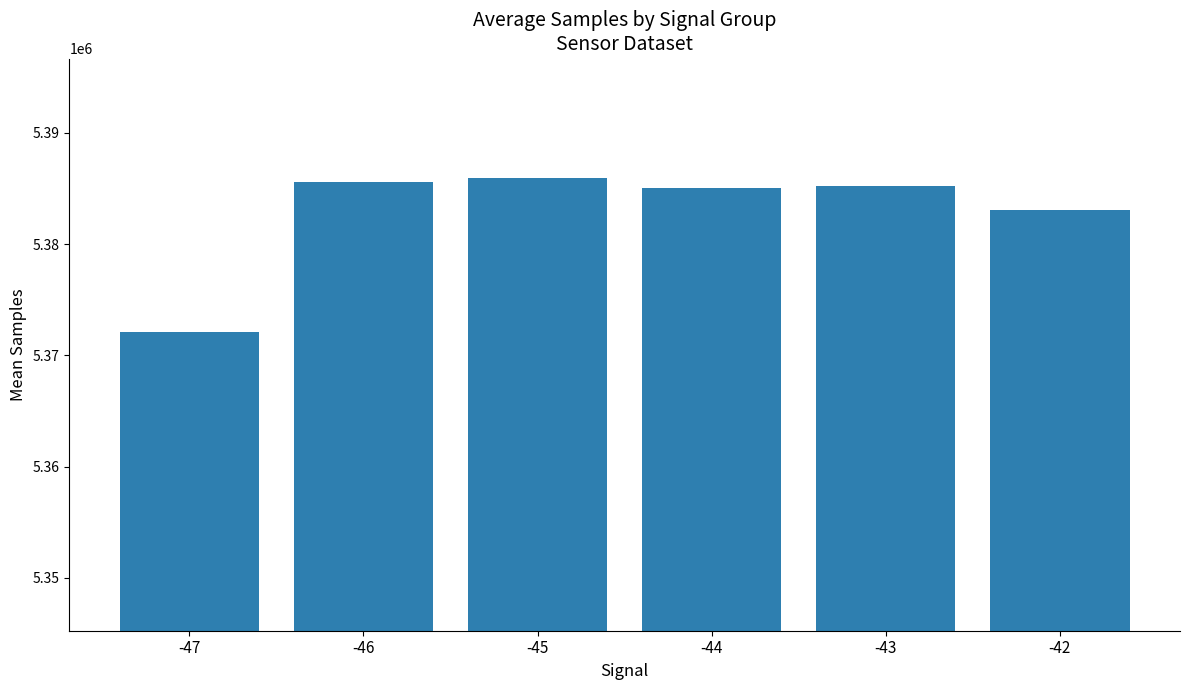

Where does the data first go above 5385237?

-46